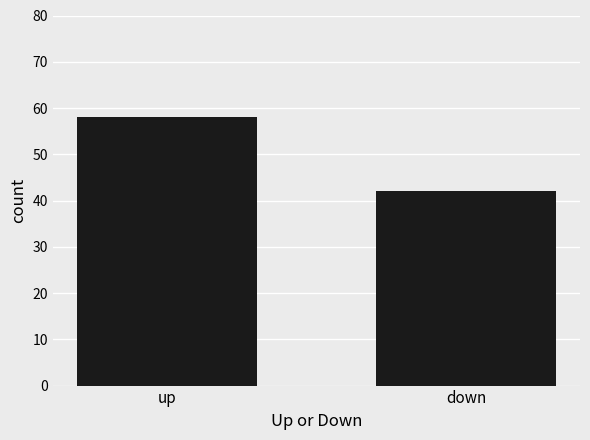

How many series are shown in this chart?

1